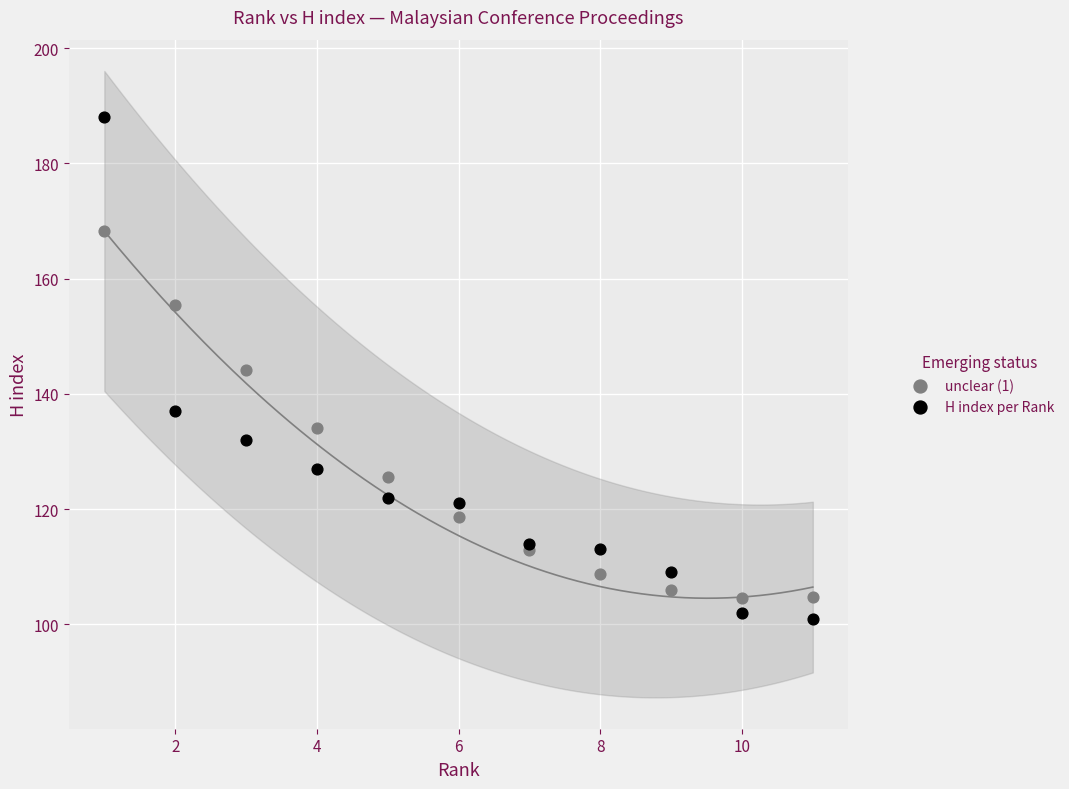

Which series has the widest spread of Y values?

H index per Rank